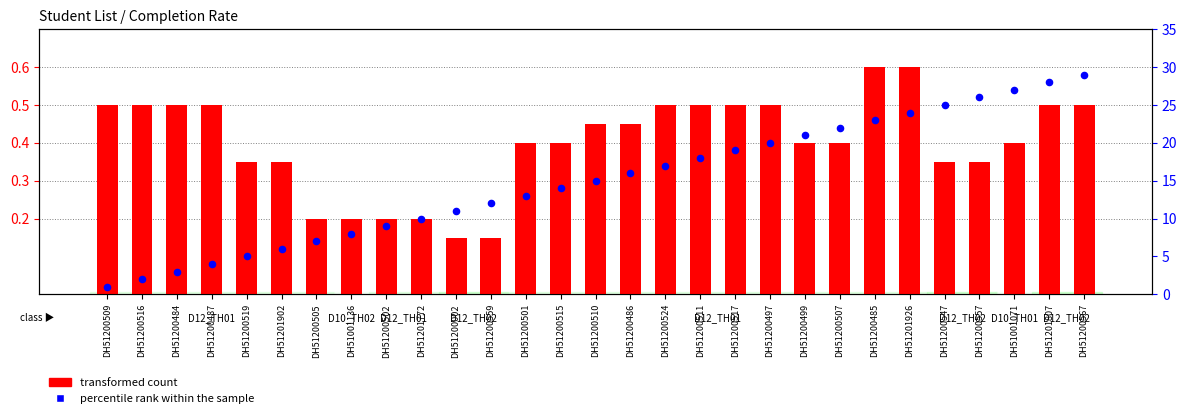

Which series contains the lowest Y value?

transformed count